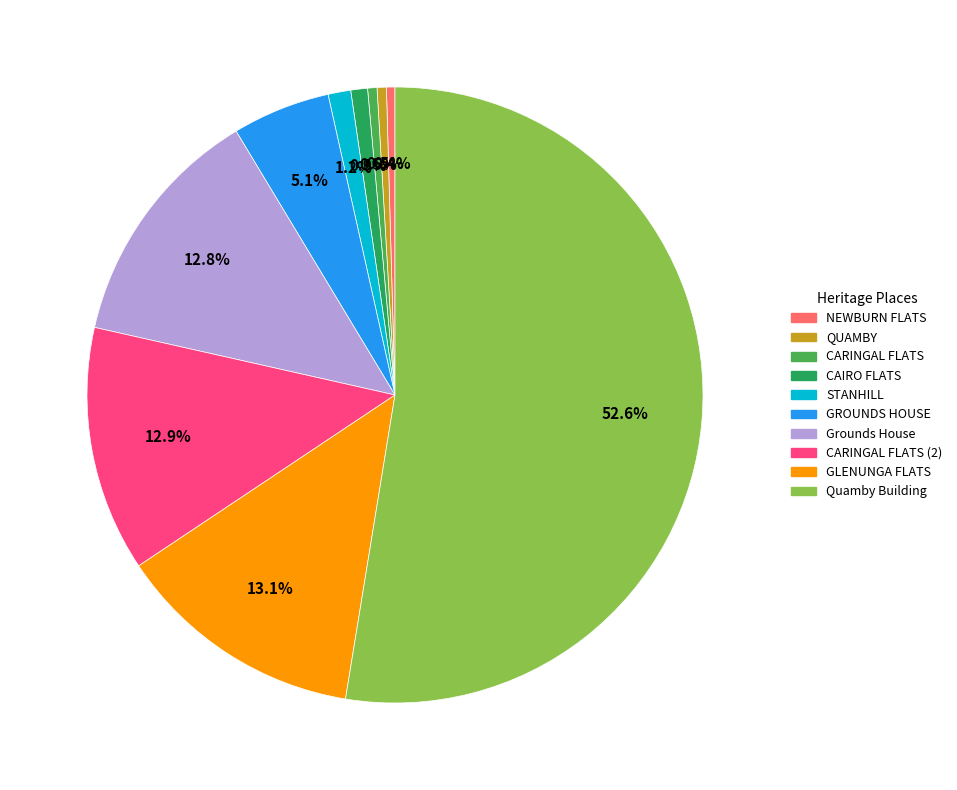

What percentage is the CAIRO FLATS slice, to the nearest percent?

1%